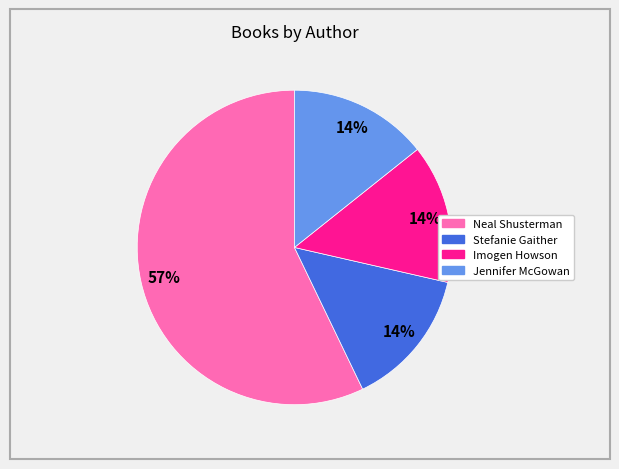

Does any single category account for the majority?

Yes